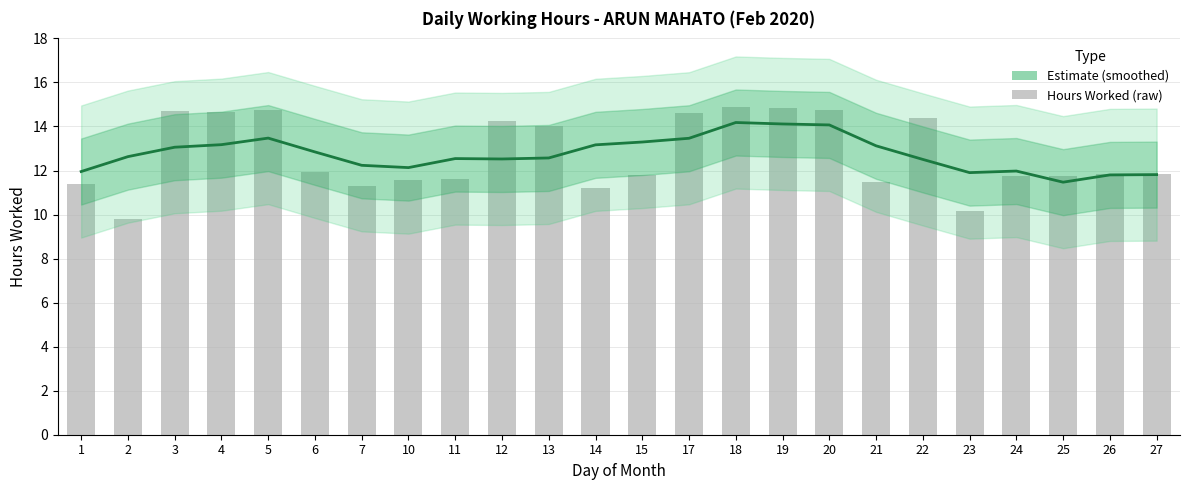

At which label is the value closest to 12?

24